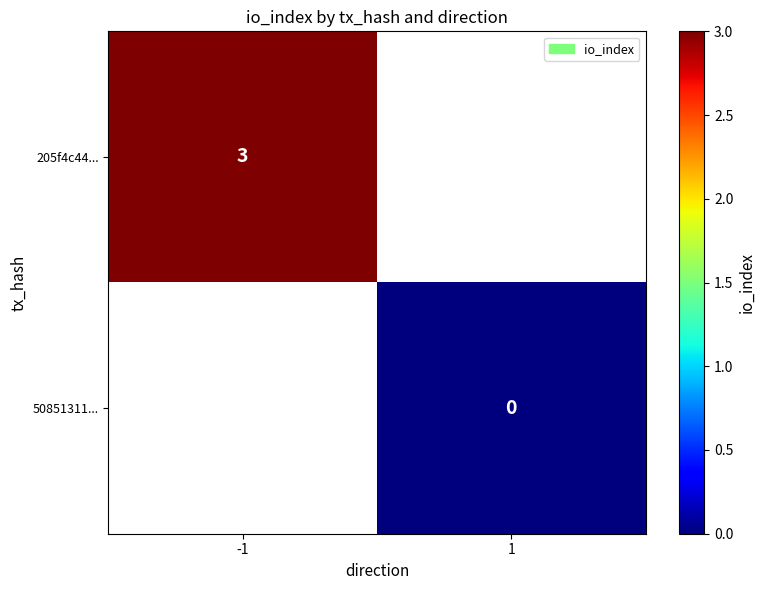

The 205f4c44... series shows 1.9 at -1. True or false?

False